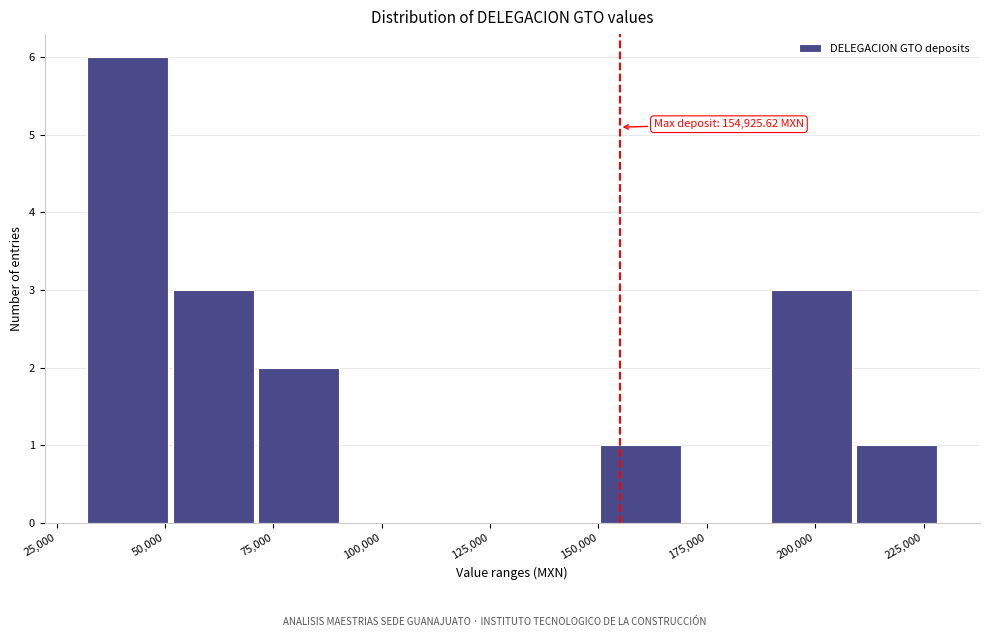

Around what value on the x-axis is the tallest bar? Give the approximate position of its centre, as read against the axis.

40000